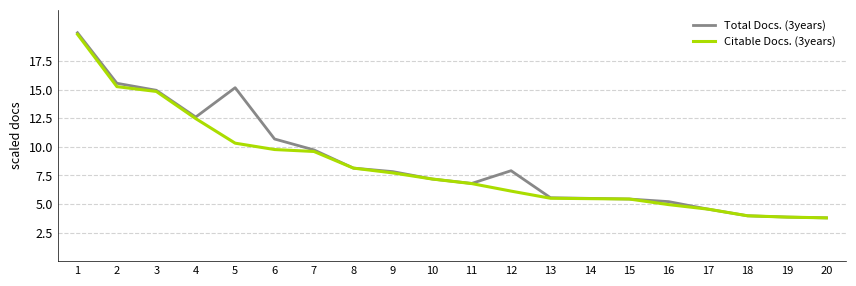

Rank the series by their average value, from lowest to highest.

Citable Docs. (3years), Total Docs. (3years)